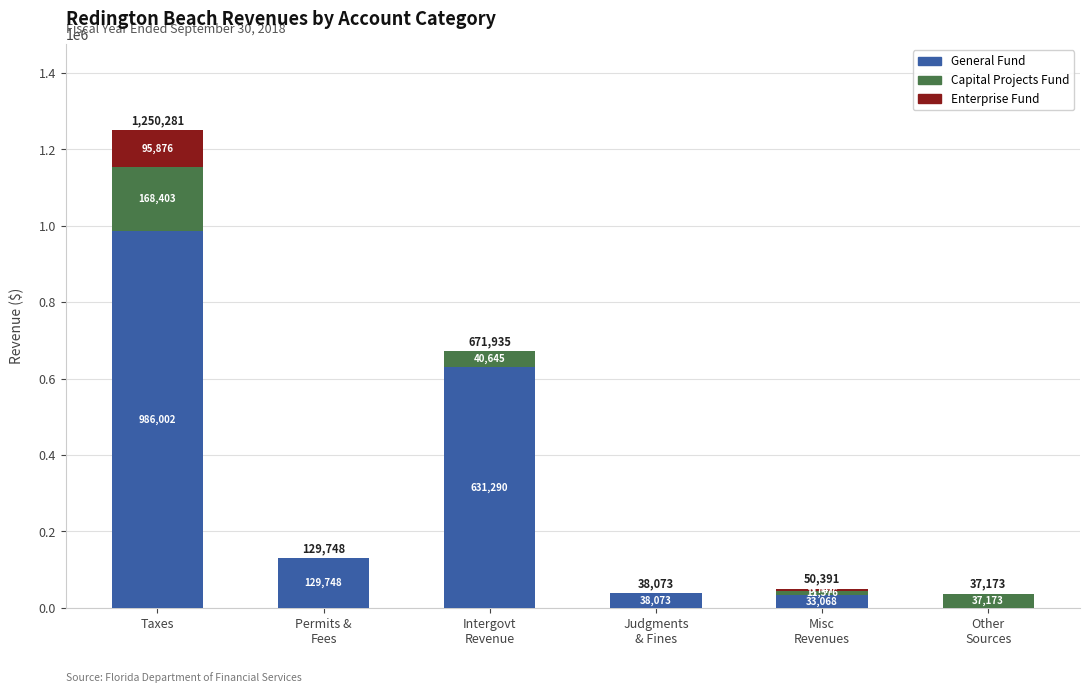

At which category is the sum across all series the highest?

Taxes